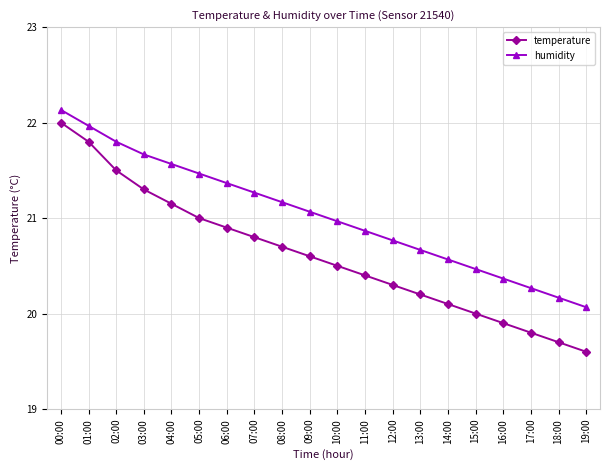

True or false: humidity has a value of 20.9 at 11:00.

True